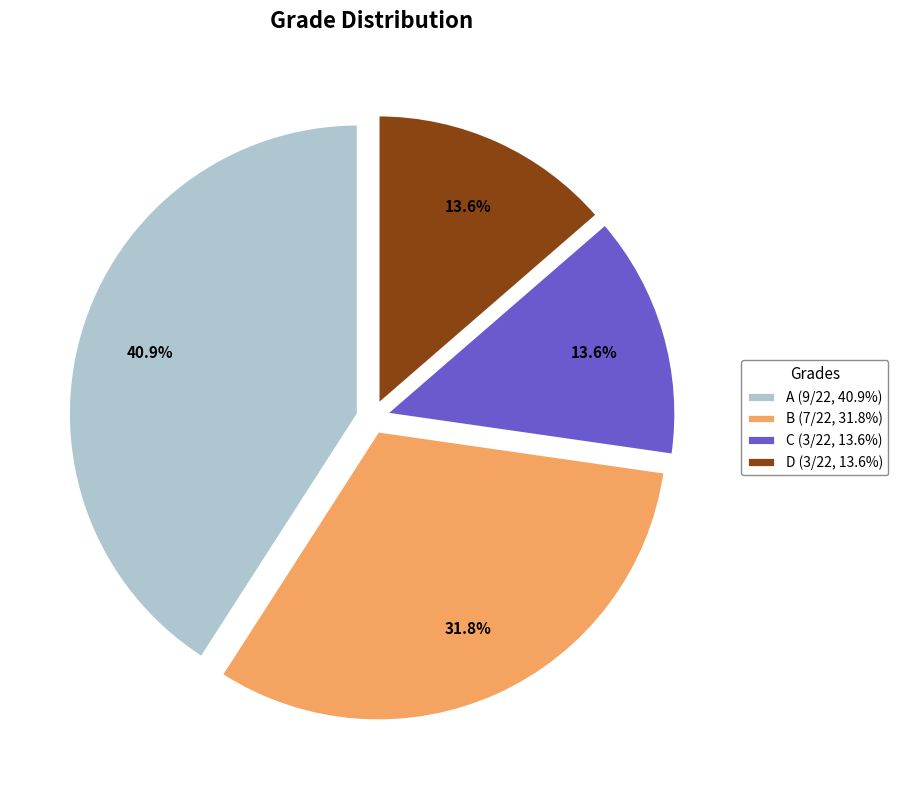

Count the number of slices in the pie.

4